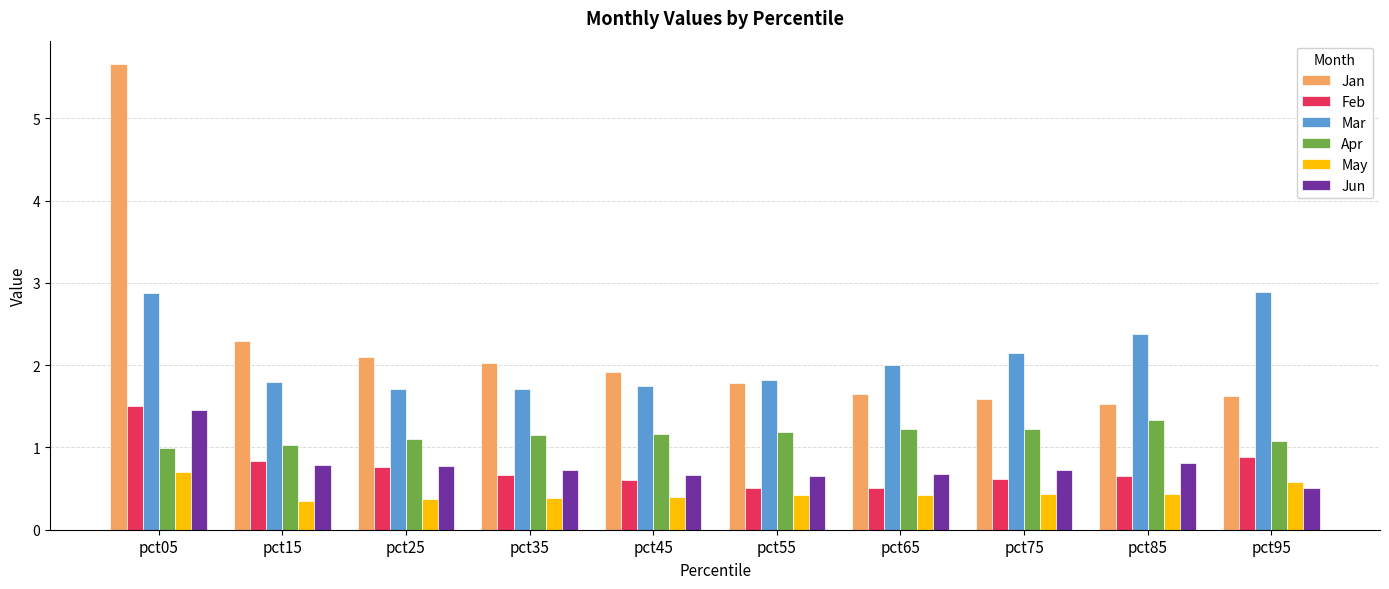

Which series changed the most between pct05 and pct75?

Jan